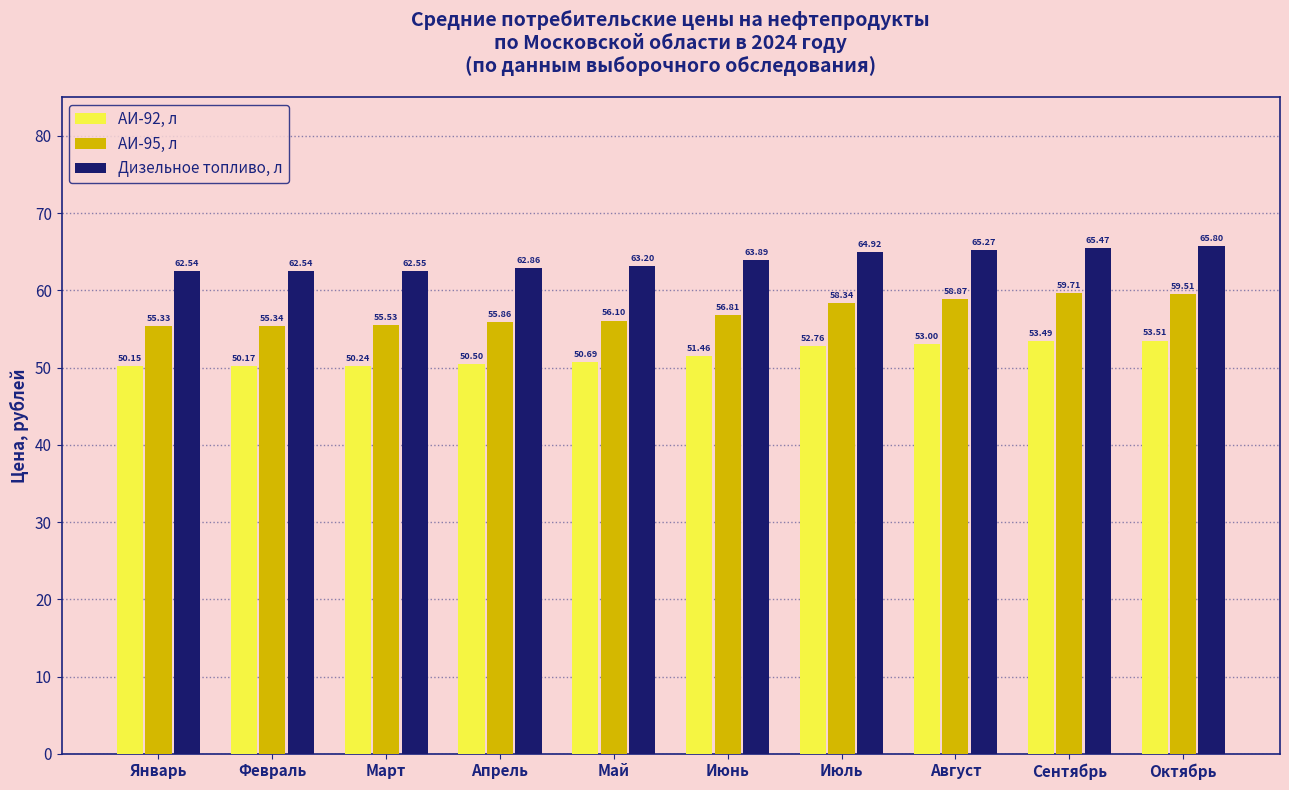

At which label is АИ-92, л closest to 51?

Май